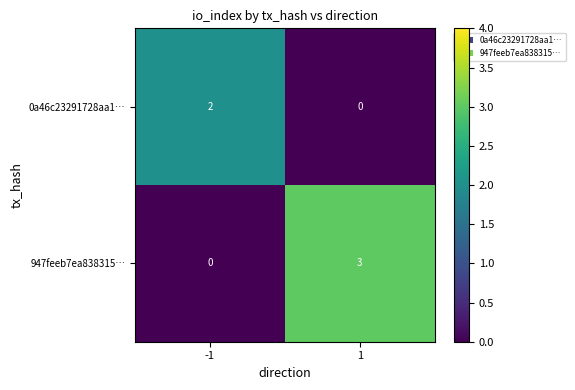

What is the sum of the 947feeb7ea838315… values at -1 and 1?

3